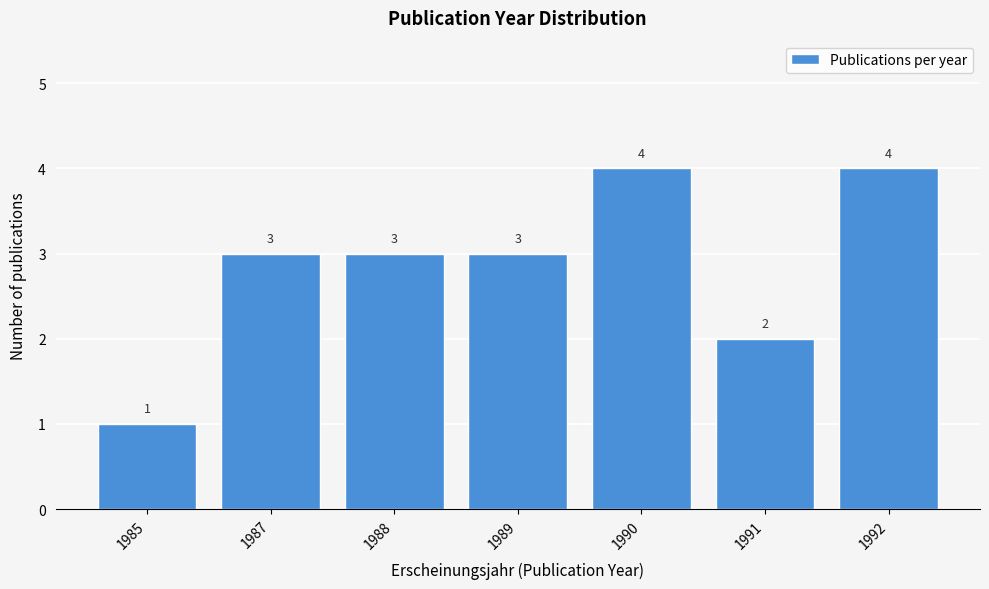

Reading left to right, transcribe all the data shown in this chart.

1	3	3	3	4	2	4